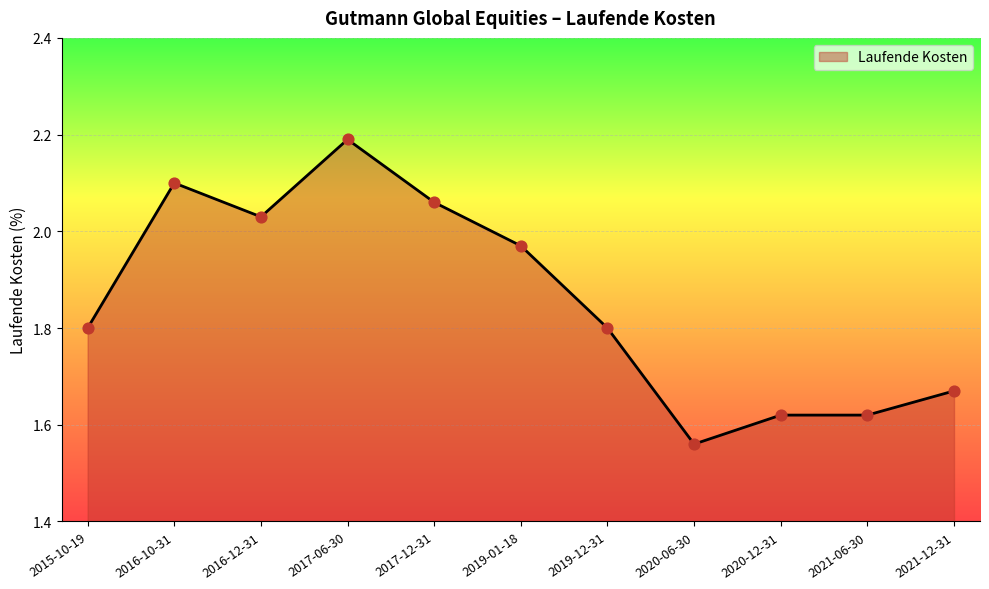

What is the ratio of the value at 2016-12-31 to the value at 2017-12-31?

1.0